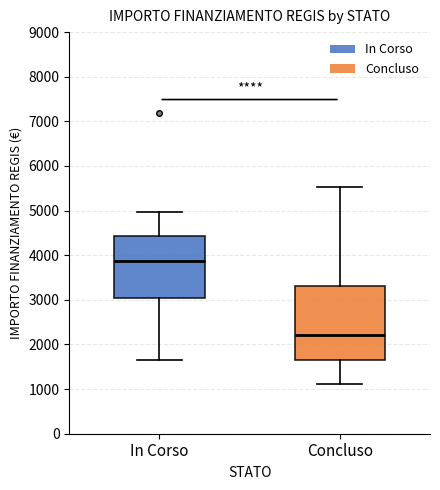

Which box is the tallest, from its lower edge to its upper edge?

Concluso